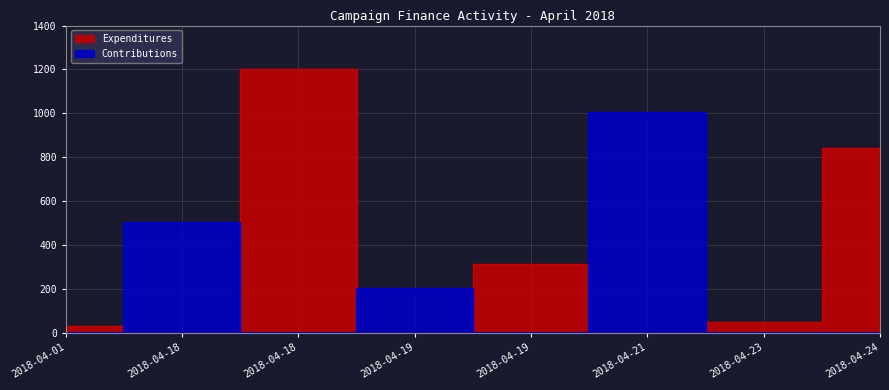

Which series has the widest spread of values?

Expenditures